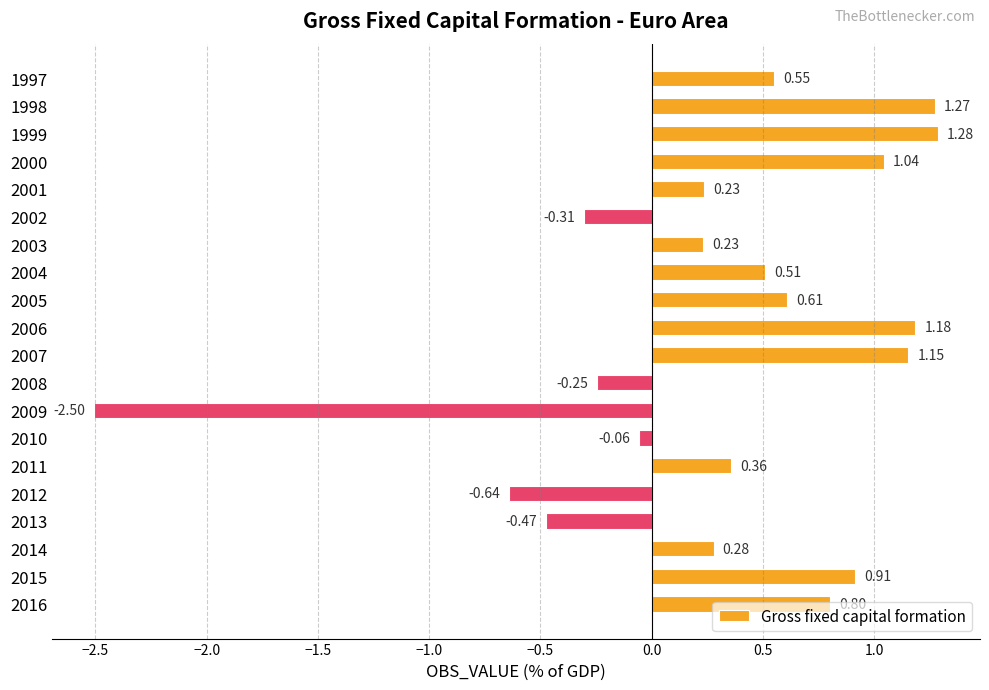

Between 2009 and 2016, which is larger?

2016